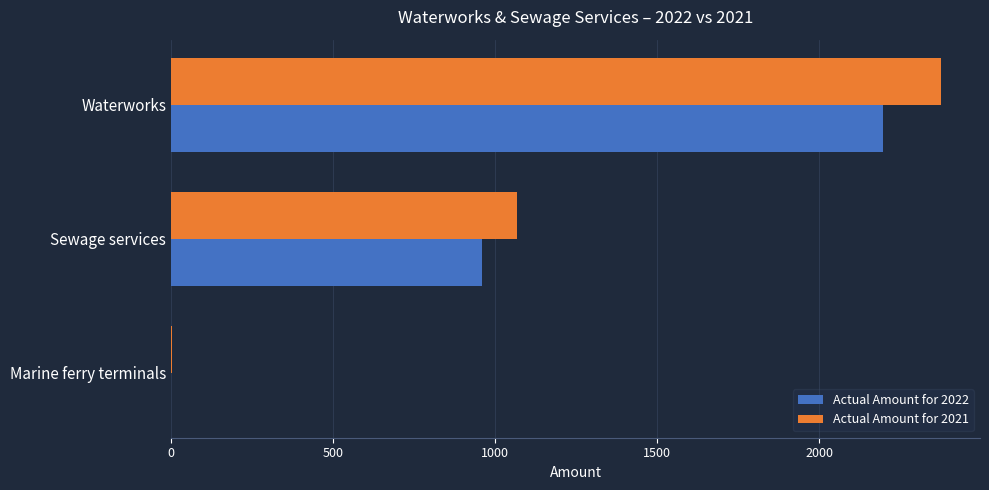

Read the Actual Amount for 2022 value at Sewage services.

960